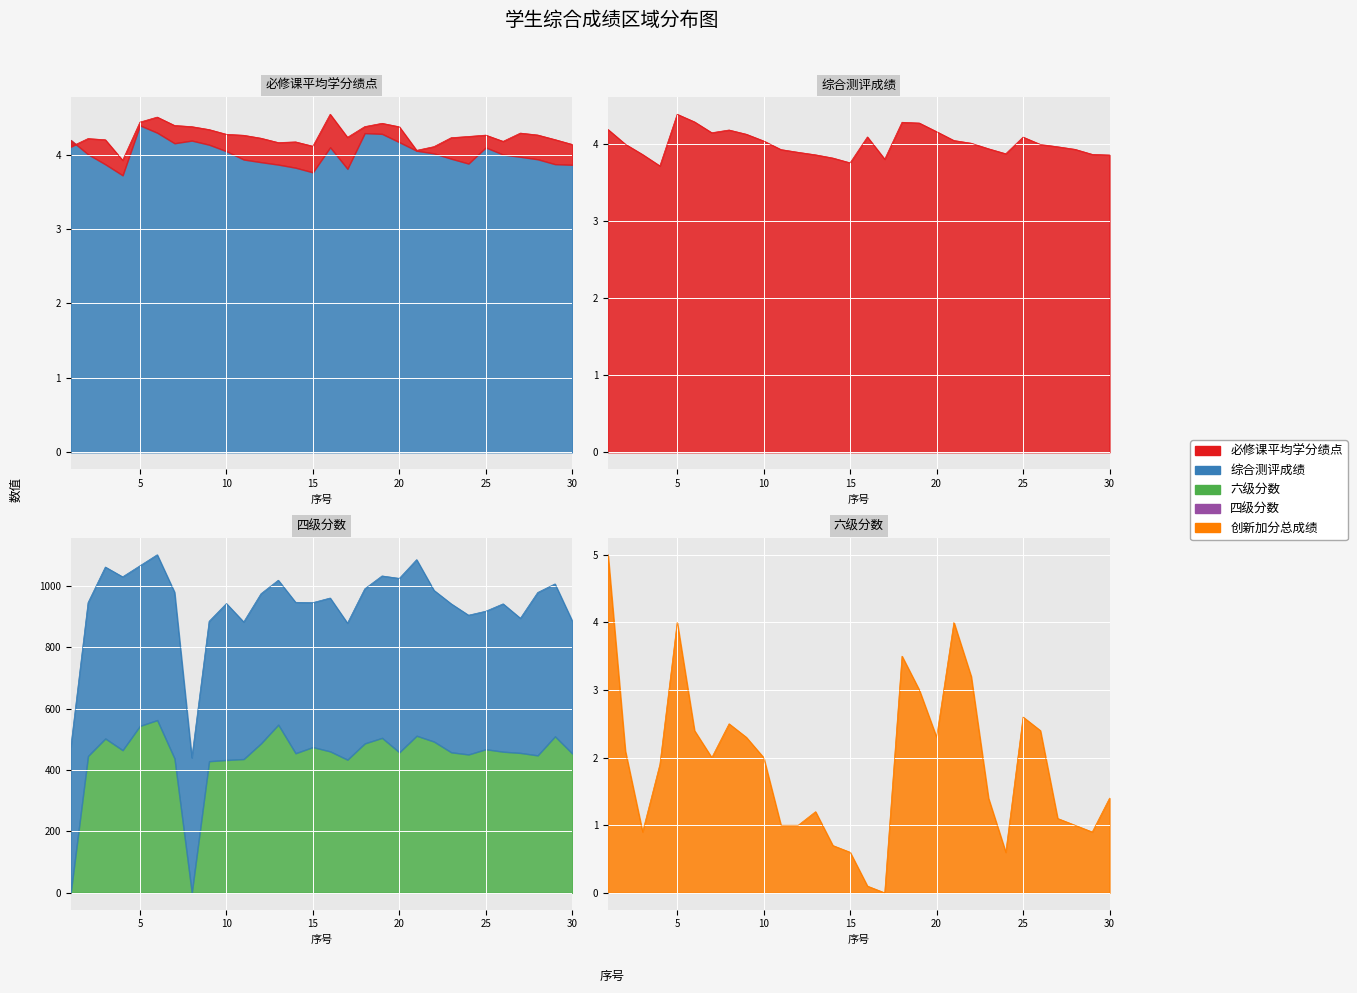

Where is 创新加分总成绩 nearest to the value 2?

7